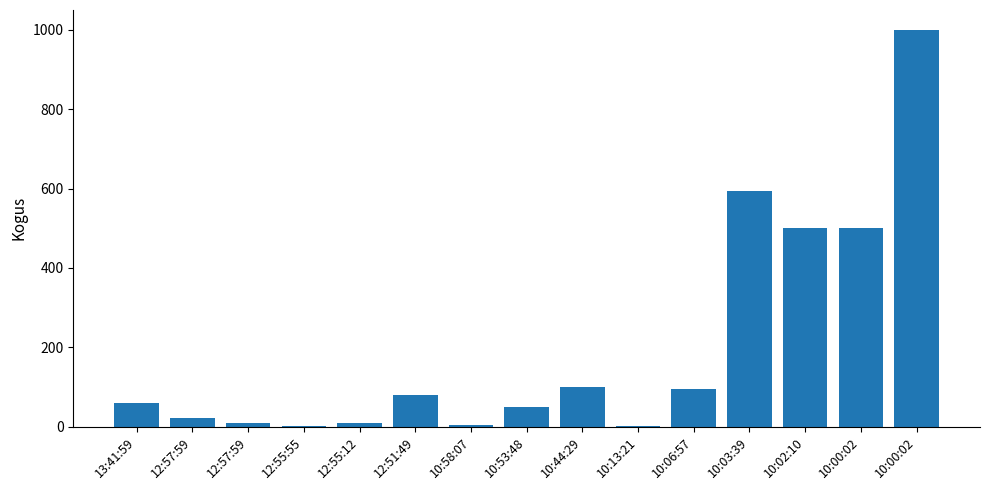

What is the smallest value displayed?

1